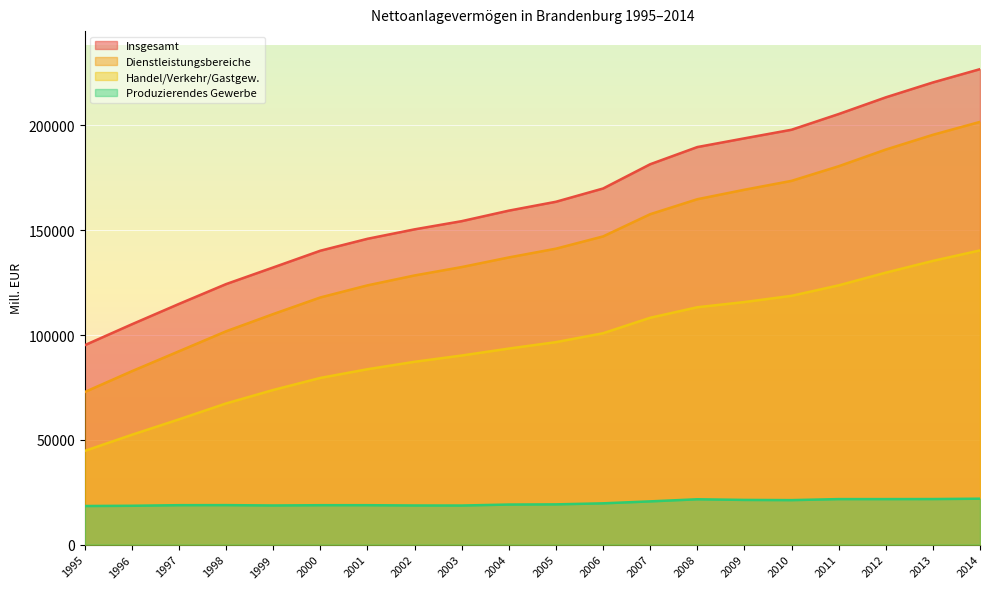

In Produzierendes Gewerbe, how many points are lower than both neighbors (excluding endpoints)?

3